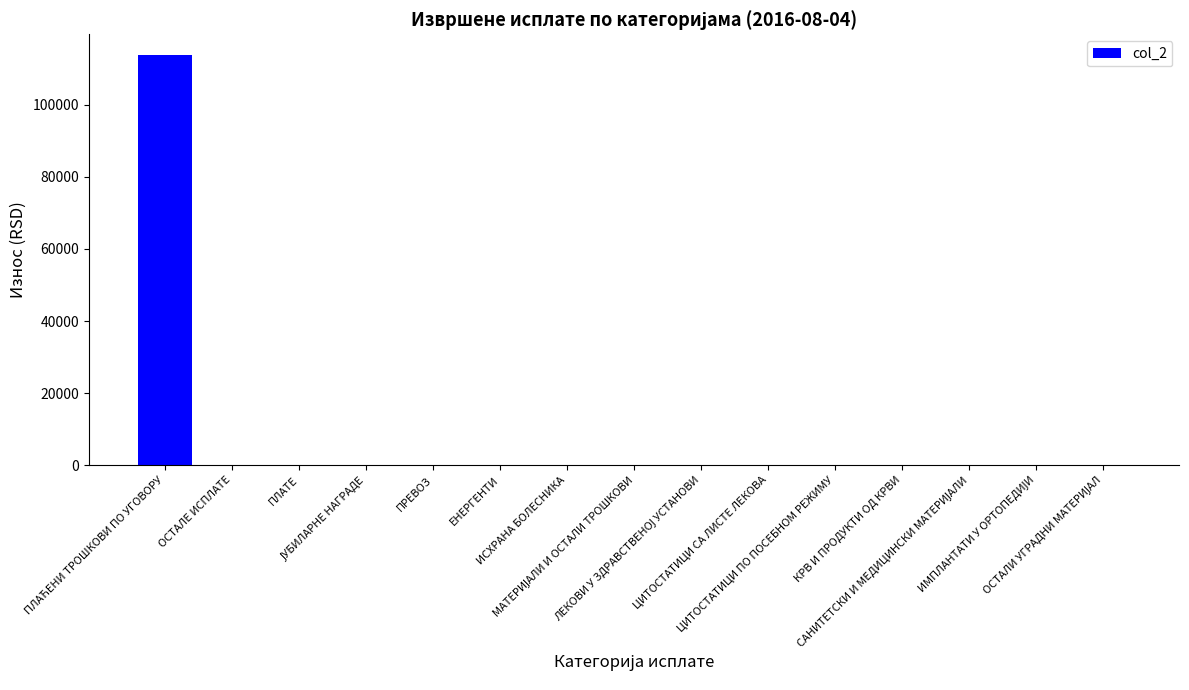

What is the sum of all values?

113864.8